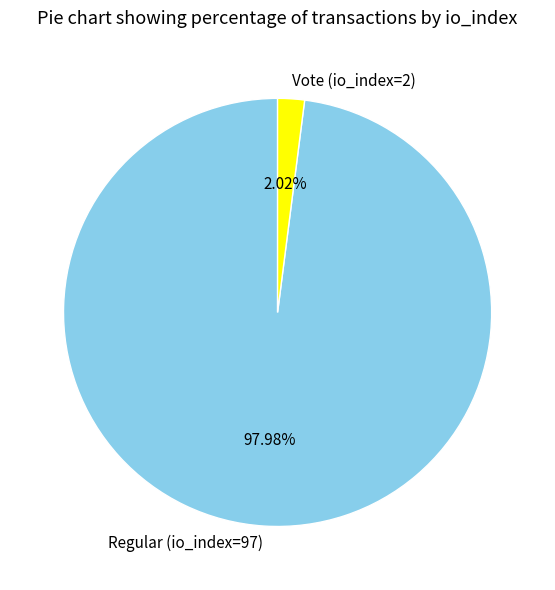

To the nearest percent, what is the difference between the largest and smallest slice percentages?

96%